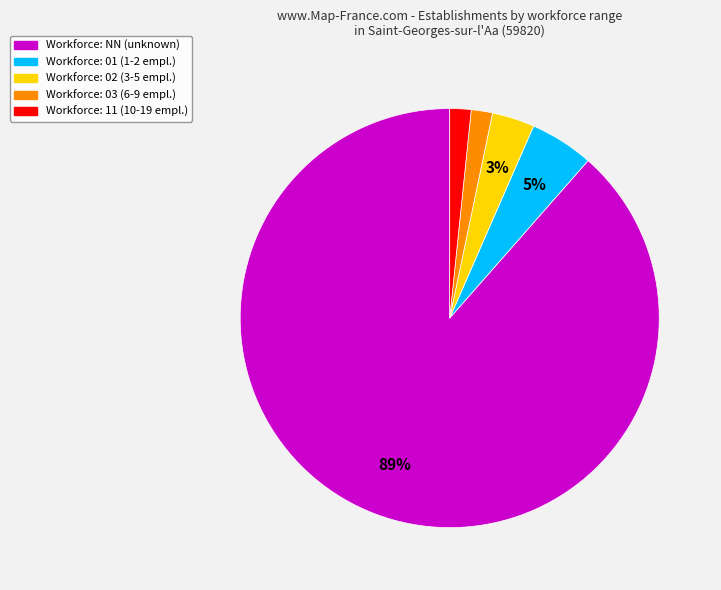

Is there a majority slice in this chart?

Yes